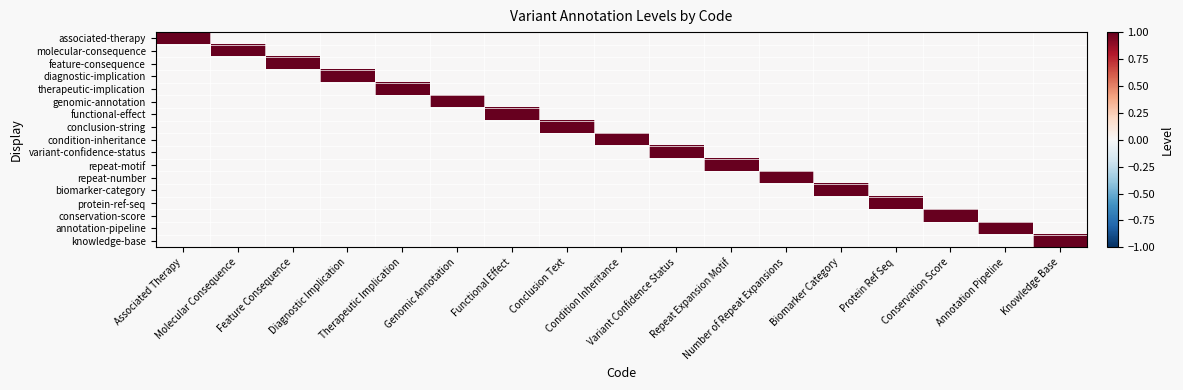

Reading right to left, what are all the values shown in this chart?

associated-therapy: Knowledge Base=0	Annotation Pipeline=0	Conservation Score=0	Protein Ref Seq=0	Biomarker Category=0	Number of Repeat Expansions=0	Repeat Expansion Motif=0	Variant Confidence Status=0	Condition Inheritance=0	Conclusion Text=0	Functional Effect=0	Genomic Annotation=0	Therapeutic Implication=0	Diagnostic Implication=0	Feature Consequence=0	Molecular Consequence=0	Associated Therapy=1
molecular-consequence: Knowledge Base=0	Annotation Pipeline=0	Conservation Score=0	Protein Ref Seq=0	Biomarker Category=0	Number of Repeat Expansions=0	Repeat Expansion Motif=0	Variant Confidence Status=0	Condition Inheritance=0	Conclusion Text=0	Functional Effect=0	Genomic Annotation=0	Therapeutic Implication=0	Diagnostic Implication=0	Feature Consequence=0	Molecular Consequence=1	Associated Therapy=0
feature-consequence: Knowledge Base=0	Annotation Pipeline=0	Conservation Score=0	Protein Ref Seq=0	Biomarker Category=0	Number of Repeat Expansions=0	Repeat Expansion Motif=0	Variant Confidence Status=0	Condition Inheritance=0	Conclusion Text=0	Functional Effect=0	Genomic Annotation=0	Therapeutic Implication=0	Diagnostic Implication=0	Feature Consequence=1	Molecular Consequence=0	Associated Therapy=0
diagnostic-implication: Knowledge Base=0	Annotation Pipeline=0	Conservation Score=0	Protein Ref Seq=0	Biomarker Category=0	Number of Repeat Expansions=0	Repeat Expansion Motif=0	Variant Confidence Status=0	Condition Inheritance=0	Conclusion Text=0	Functional Effect=0	Genomic Annotation=0	Therapeutic Implication=0	Diagnostic Implication=1	Feature Consequence=0	Molecular Consequence=0	Associated Therapy=0
therapeutic-implication: Knowledge Base=0	Annotation Pipeline=0	Conservation Score=0	Protein Ref Seq=0	Biomarker Category=0	Number of Repeat Expansions=0	Repeat Expansion Motif=0	Variant Confidence Status=0	Condition Inheritance=0	Conclusion Text=0	Functional Effect=0	Genomic Annotation=0	Therapeutic Implication=1	Diagnostic Implication=0	Feature Consequence=0	Molecular Consequence=0	Associated Therapy=0
genomic-annotation: Knowledge Base=0	Annotation Pipeline=0	Conservation Score=0	Protein Ref Seq=0	Biomarker Category=0	Number of Repeat Expansions=0	Repeat Expansion Motif=0	Variant Confidence Status=0	Condition Inheritance=0	Conclusion Text=0	Functional Effect=0	Genomic Annotation=1	Therapeutic Implication=0	Diagnostic Implication=0	Feature Consequence=0	Molecular Consequence=0	Associated Therapy=0
functional-effect: Knowledge Base=0	Annotation Pipeline=0	Conservation Score=0	Protein Ref Seq=0	Biomarker Category=0	Number of Repeat Expansions=0	Repeat Expansion Motif=0	Variant Confidence Status=0	Condition Inheritance=0	Conclusion Text=0	Functional Effect=1	Genomic Annotation=0	Therapeutic Implication=0	Diagnostic Implication=0	Feature Consequence=0	Molecular Consequence=0	Associated Therapy=0
conclusion-string: Knowledge Base=0	Annotation Pipeline=0	Conservation Score=0	Protein Ref Seq=0	Biomarker Category=0	Number of Repeat Expansions=0	Repeat Expansion Motif=0	Variant Confidence Status=0	Condition Inheritance=0	Conclusion Text=1	Functional Effect=0	Genomic Annotation=0	Therapeutic Implication=0	Diagnostic Implication=0	Feature Consequence=0	Molecular Consequence=0	Associated Therapy=0
condition-inheritance: Knowledge Base=0	Annotation Pipeline=0	Conservation Score=0	Protein Ref Seq=0	Biomarker Category=0	Number of Repeat Expansions=0	Repeat Expansion Motif=0	Variant Confidence Status=0	Condition Inheritance=1	Conclusion Text=0	Functional Effect=0	Genomic Annotation=0	Therapeutic Implication=0	Diagnostic Implication=0	Feature Consequence=0	Molecular Consequence=0	Associated Therapy=0
variant-confidence-status: Knowledge Base=0	Annotation Pipeline=0	Conservation Score=0	Protein Ref Seq=0	Biomarker Category=0	Number of Repeat Expansions=0	Repeat Expansion Motif=0	Variant Confidence Status=1	Condition Inheritance=0	Conclusion Text=0	Functional Effect=0	Genomic Annotation=0	Therapeutic Implication=0	Diagnostic Implication=0	Feature Consequence=0	Molecular Consequence=0	Associated Therapy=0
repeat-motif: Knowledge Base=0	Annotation Pipeline=0	Conservation Score=0	Protein Ref Seq=0	Biomarker Category=0	Number of Repeat Expansions=0	Repeat Expansion Motif=1	Variant Confidence Status=0	Condition Inheritance=0	Conclusion Text=0	Functional Effect=0	Genomic Annotation=0	Therapeutic Implication=0	Diagnostic Implication=0	Feature Consequence=0	Molecular Consequence=0	Associated Therapy=0
repeat-number: Knowledge Base=0	Annotation Pipeline=0	Conservation Score=0	Protein Ref Seq=0	Biomarker Category=0	Number of Repeat Expansions=1	Repeat Expansion Motif=0	Variant Confidence Status=0	Condition Inheritance=0	Conclusion Text=0	Functional Effect=0	Genomic Annotation=0	Therapeutic Implication=0	Diagnostic Implication=0	Feature Consequence=0	Molecular Consequence=0	Associated Therapy=0
biomarker-category: Knowledge Base=0	Annotation Pipeline=0	Conservation Score=0	Protein Ref Seq=0	Biomarker Category=1	Number of Repeat Expansions=0	Repeat Expansion Motif=0	Variant Confidence Status=0	Condition Inheritance=0	Conclusion Text=0	Functional Effect=0	Genomic Annotation=0	Therapeutic Implication=0	Diagnostic Implication=0	Feature Consequence=0	Molecular Consequence=0	Associated Therapy=0
protein-ref-seq: Knowledge Base=0	Annotation Pipeline=0	Conservation Score=0	Protein Ref Seq=1	Biomarker Category=0	Number of Repeat Expansions=0	Repeat Expansion Motif=0	Variant Confidence Status=0	Condition Inheritance=0	Conclusion Text=0	Functional Effect=0	Genomic Annotation=0	Therapeutic Implication=0	Diagnostic Implication=0	Feature Consequence=0	Molecular Consequence=0	Associated Therapy=0
conservation-score: Knowledge Base=0	Annotation Pipeline=0	Conservation Score=1	Protein Ref Seq=0	Biomarker Category=0	Number of Repeat Expansions=0	Repeat Expansion Motif=0	Variant Confidence Status=0	Condition Inheritance=0	Conclusion Text=0	Functional Effect=0	Genomic Annotation=0	Therapeutic Implication=0	Diagnostic Implication=0	Feature Consequence=0	Molecular Consequence=0	Associated Therapy=0
annotation-pipeline: Knowledge Base=0	Annotation Pipeline=1	Conservation Score=0	Protein Ref Seq=0	Biomarker Category=0	Number of Repeat Expansions=0	Repeat Expansion Motif=0	Variant Confidence Status=0	Condition Inheritance=0	Conclusion Text=0	Functional Effect=0	Genomic Annotation=0	Therapeutic Implication=0	Diagnostic Implication=0	Feature Consequence=0	Molecular Consequence=0	Associated Therapy=0
knowledge-base: Knowledge Base=1	Annotation Pipeline=0	Conservation Score=0	Protein Ref Seq=0	Biomarker Category=0	Number of Repeat Expansions=0	Repeat Expansion Motif=0	Variant Confidence Status=0	Condition Inheritance=0	Conclusion Text=0	Functional Effect=0	Genomic Annotation=0	Therapeutic Implication=0	Diagnostic Implication=0	Feature Consequence=0	Molecular Consequence=0	Associated Therapy=0